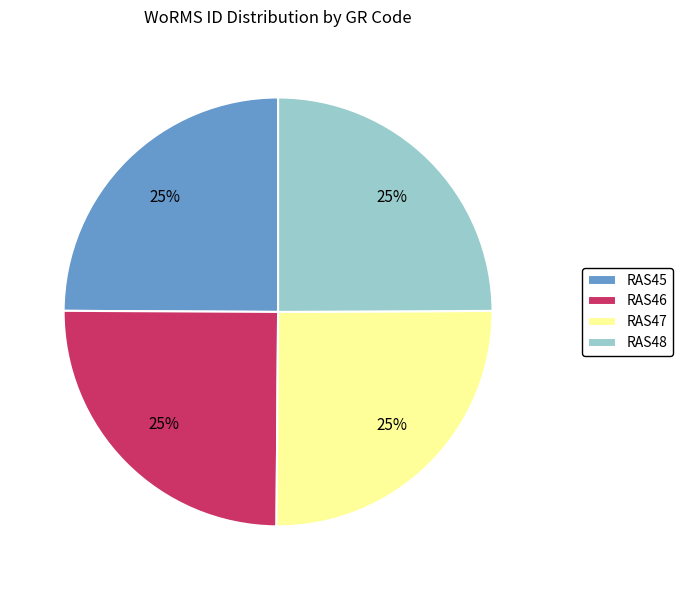

The RAS45 slice represents 25% of the pie. True or false?

True